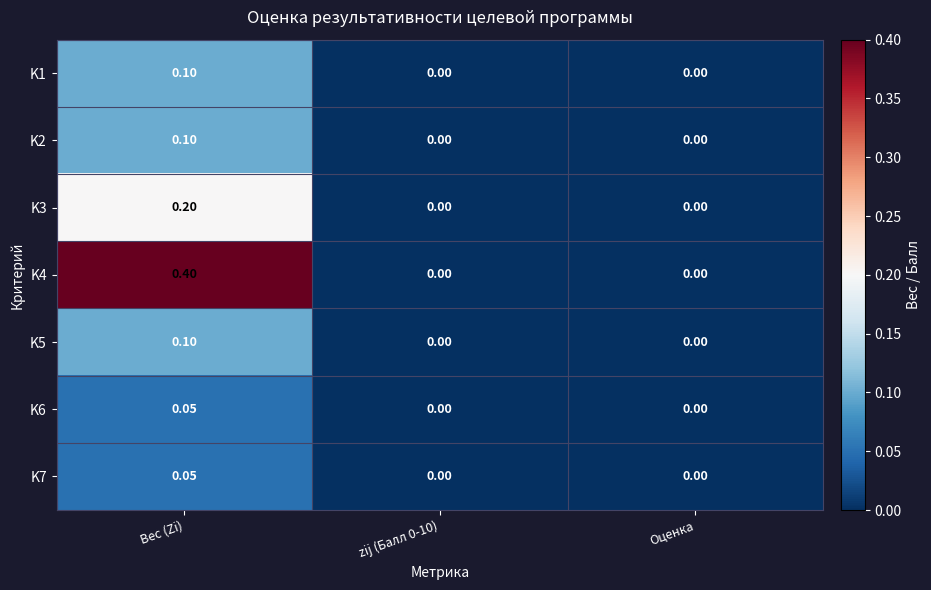

At which category is the sum across all series the highest?

Вес (Zi)